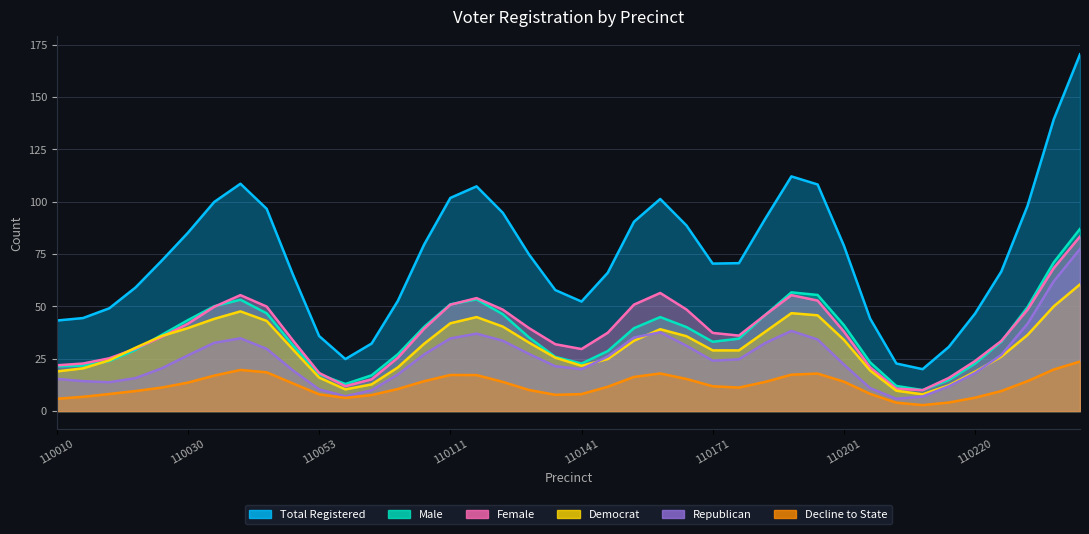

Which series has the largest range (max minus min)?

Total Registered